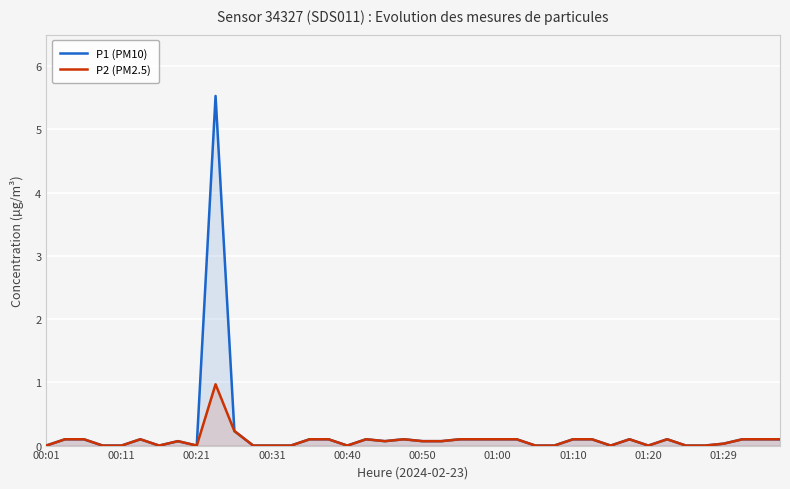

True or false: P2 (PM2.5) and P1 (PM10) intersect in this chart.

False